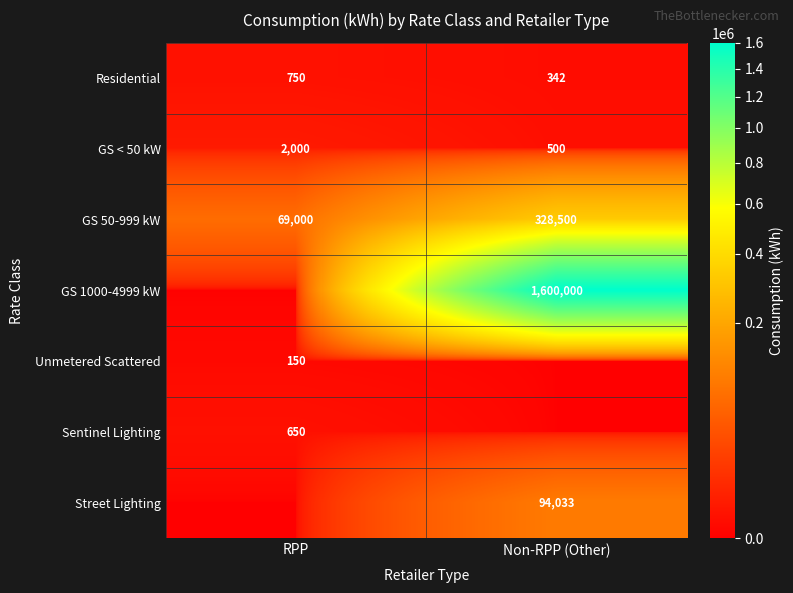

Count the GS 50-999 kW values in the range 69000 to 328500.

2